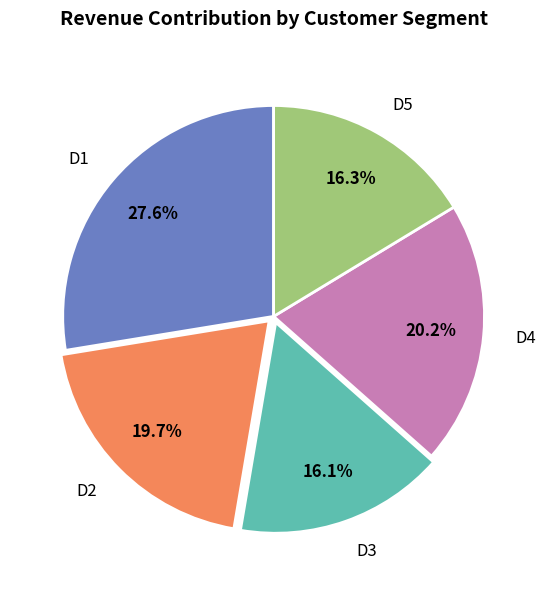

Does any single category account for the majority?

No